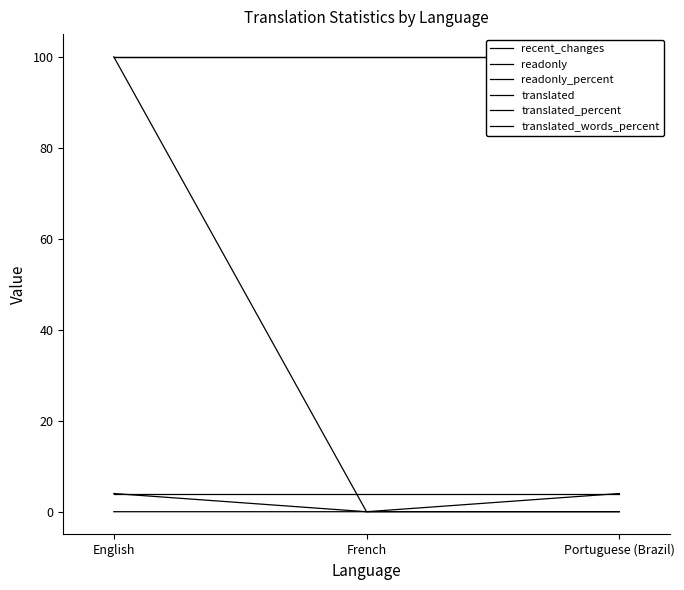

Where is translated nearest to the value 4?

English